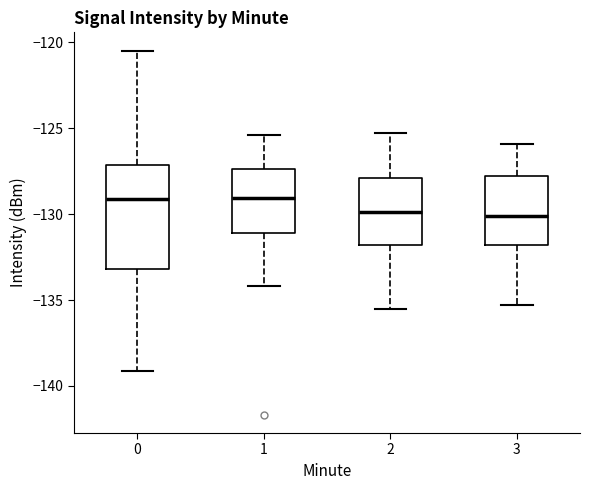

Reading left to right, read every box against the y-axis: the position of its median line, the range the box covers, and the ends of its whiskers. The values are not printed on the chart, so give them approximately, as read against the axis.

0: median -129.0, box -133.0 to -127.0, whiskers -139.0 to -120.5
1: median -129.0, box -131.0 to -127.5, whiskers -134.0 to -125.5
2: median -130.0, box -132.0 to -128.0, whiskers -135.5 to -125.5
3: median -130.0, box -132.0 to -128.0, whiskers -135.5 to -126.0